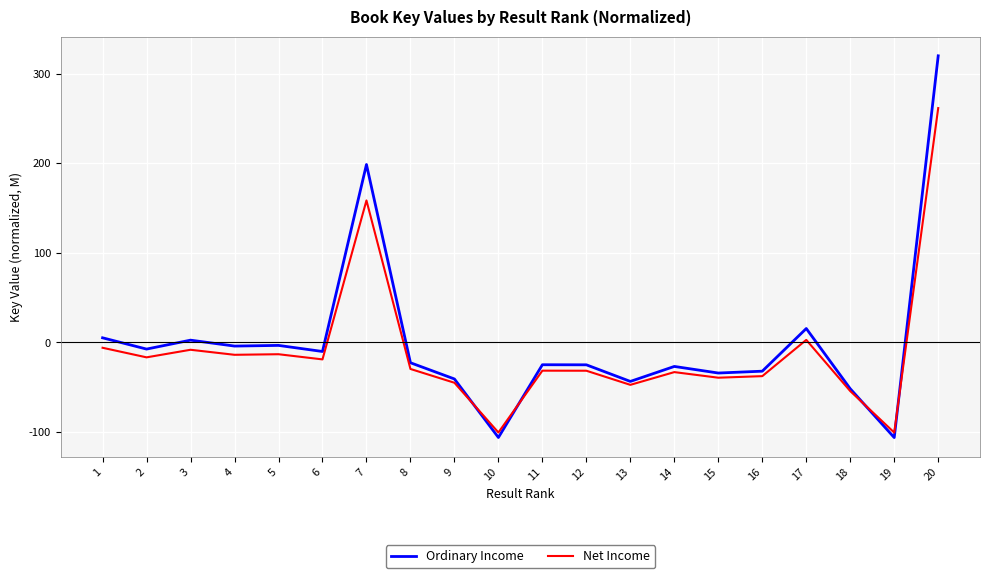

What is the difference between the highest and lowest values at 11?

6.6